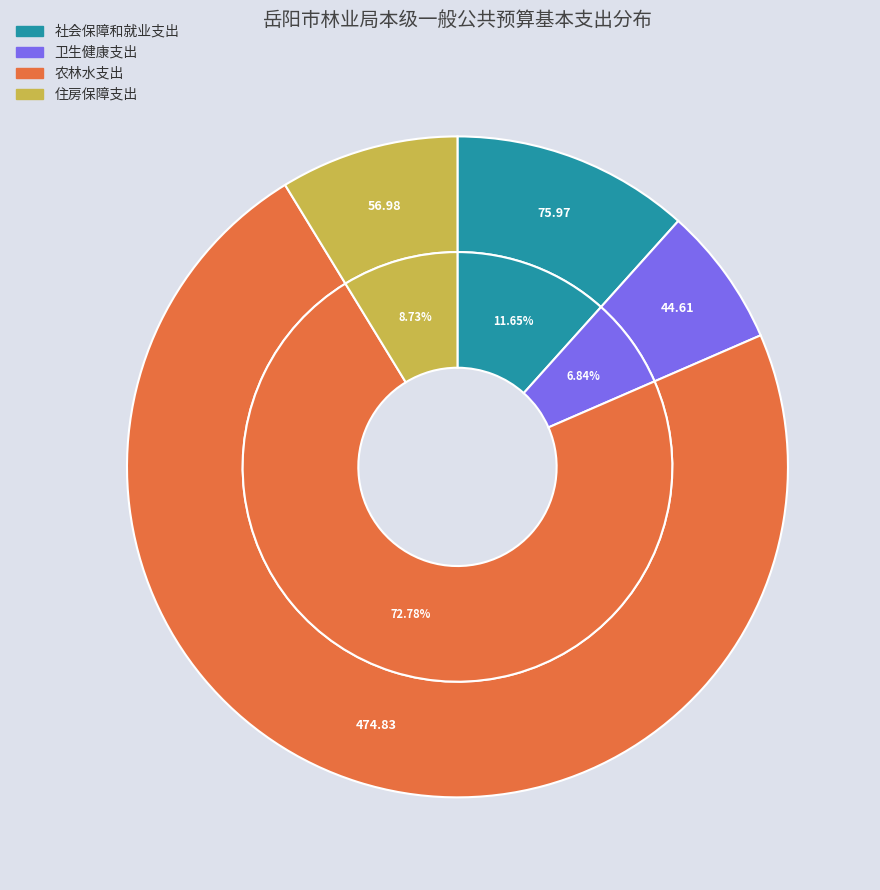

How many slices are in this pie chart?

4